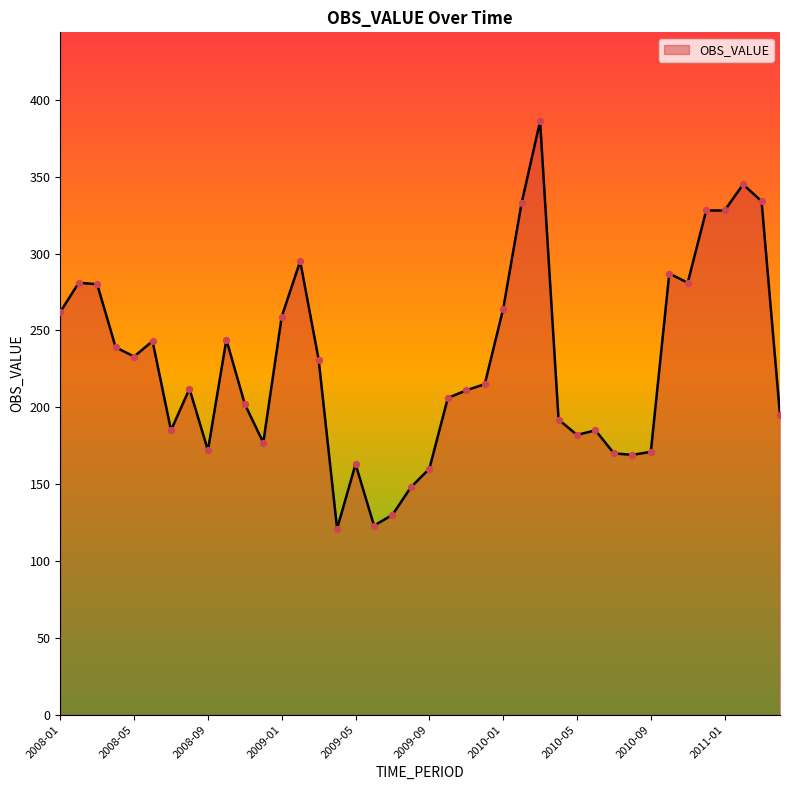

What is the difference between the maximum and minimum values?

265